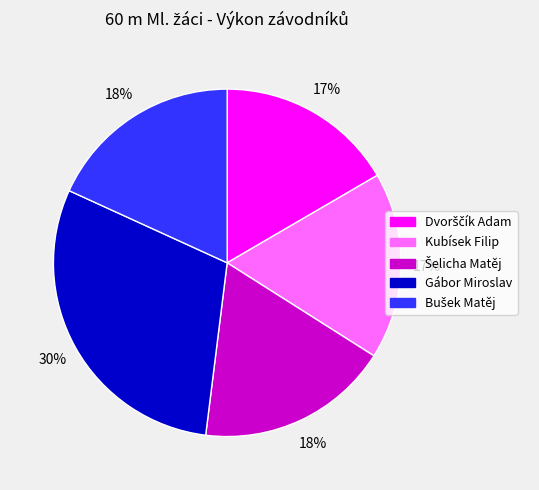

The Gábor Miroslav slice represents 17% of the pie. True or false?

False